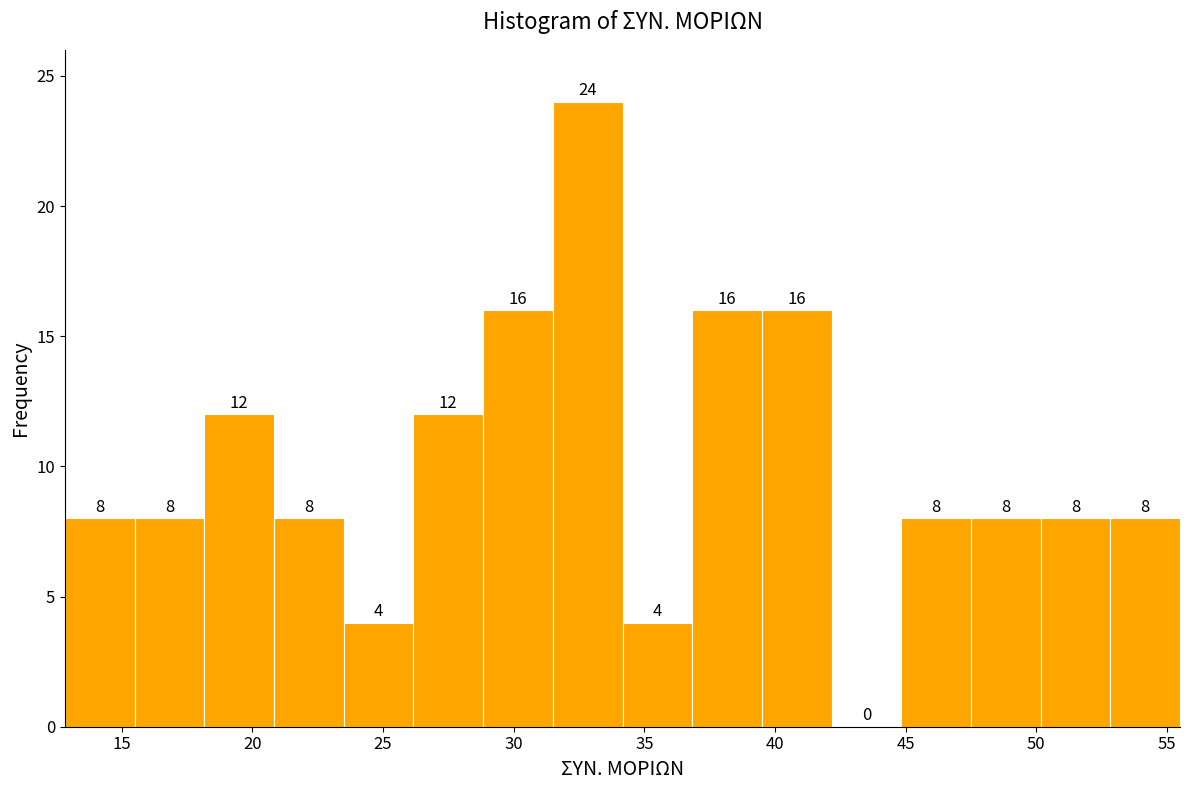

Reading left to right, transcribe this chart: for each bar, give the range it covers on the x-axis and its height. The bar edges are not printed on the chart, so give them approximately, as read against the axis.

13.0 to 15.5: 8
15.5 to 18.0: 8
18.0 to 21.0: 12
21.0 to 23.5: 8
23.5 to 26.0: 4
26.0 to 29.0: 12
29.0 to 31.5: 16
31.5 to 34.0: 24
34.0 to 37.0: 4
37.0 to 39.5: 16
39.5 to 42.0: 16
42.0 to 45.0: 0
45.0 to 47.5: 8
47.5 to 50.0: 8
50.0 to 53.0: 8
53.0 to 55.5: 8